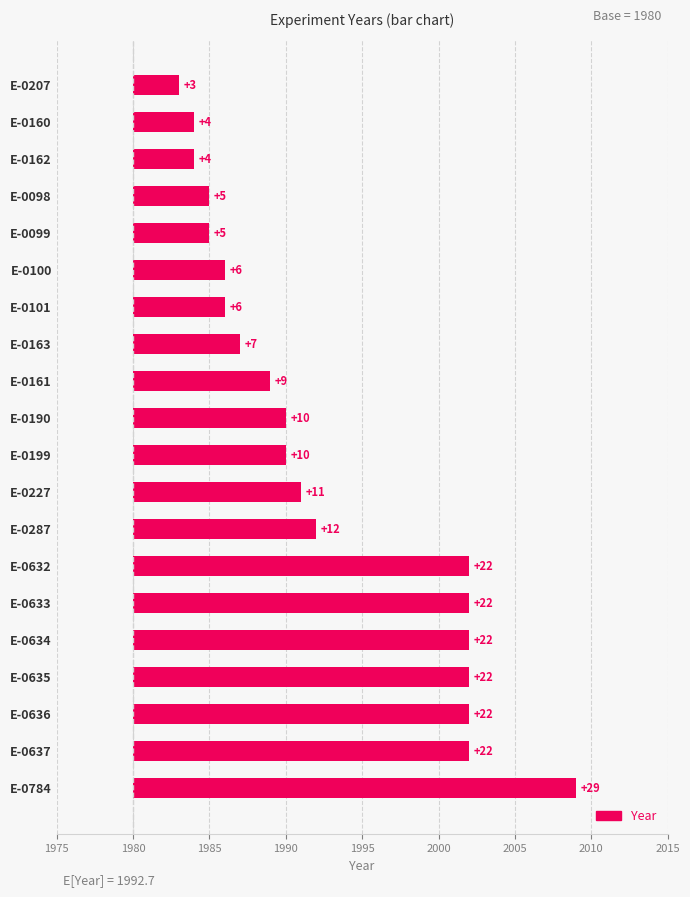

What is the greatest value displayed?

29